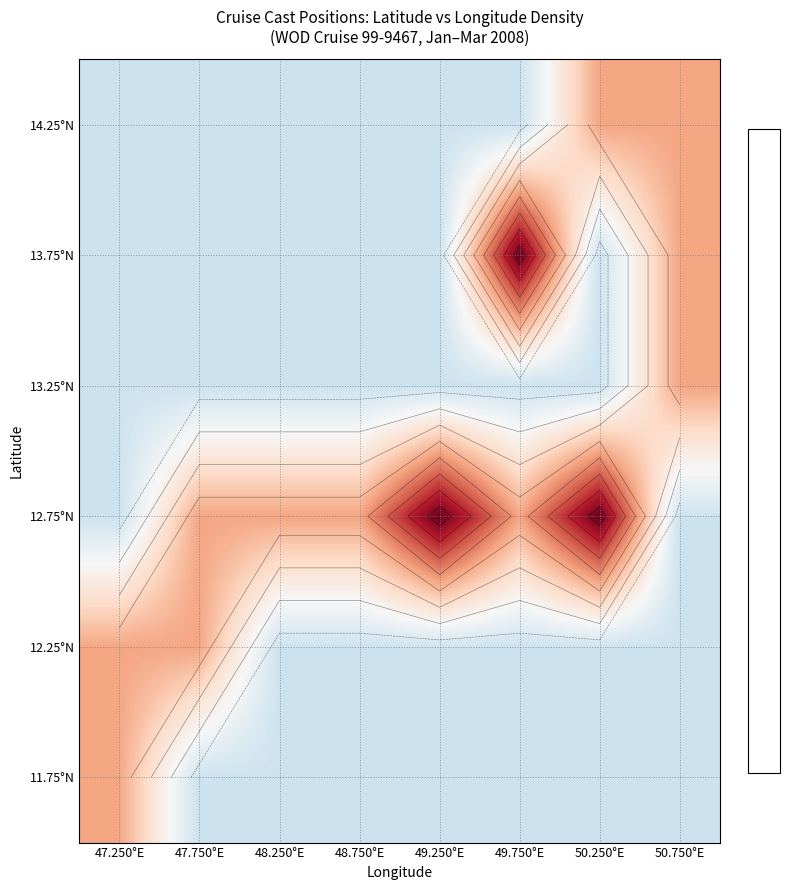

What is the spread (max minus min) of values at 50.750°E?

1.0